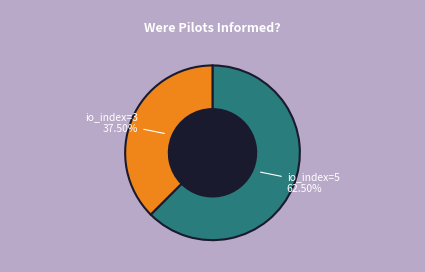

Which has a higher value, io_index=3 37.50% or io_index=5 62.50%?

io_index=5 62.50%